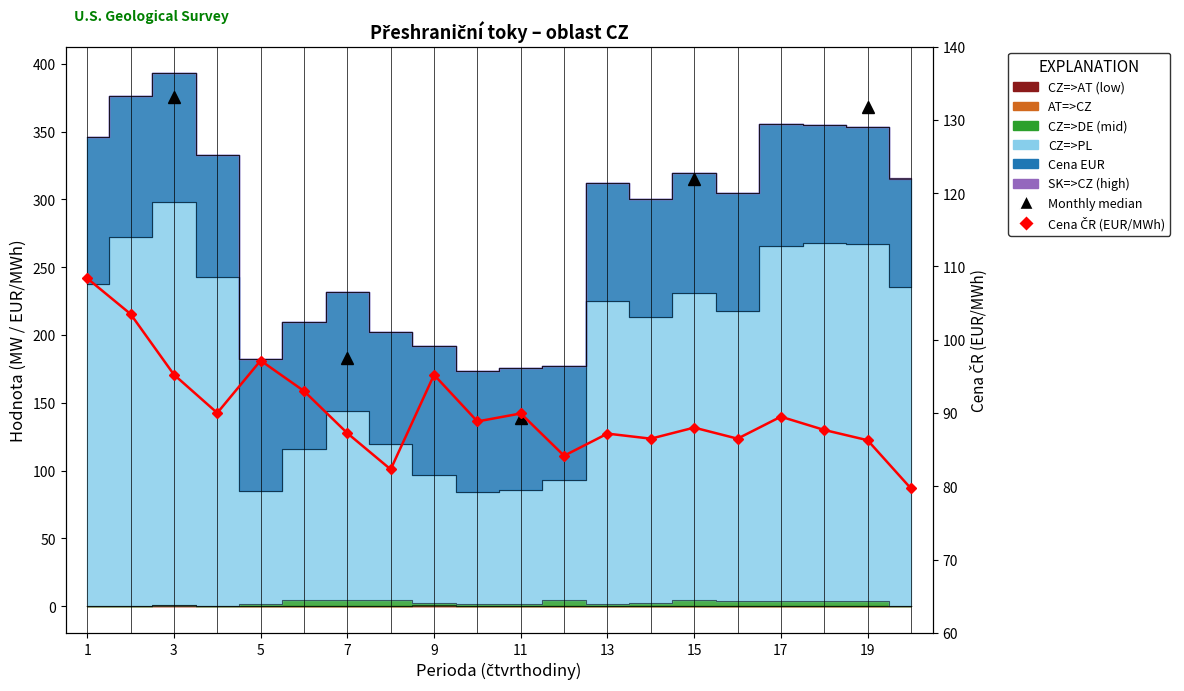

At which category is the sum across all series the highest?

3